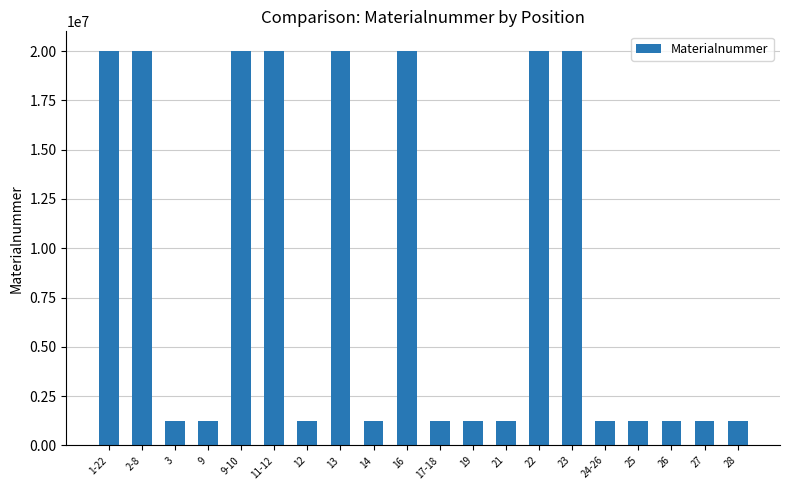

The chart shows a value of 1222704 at 24-26. True or false?

True